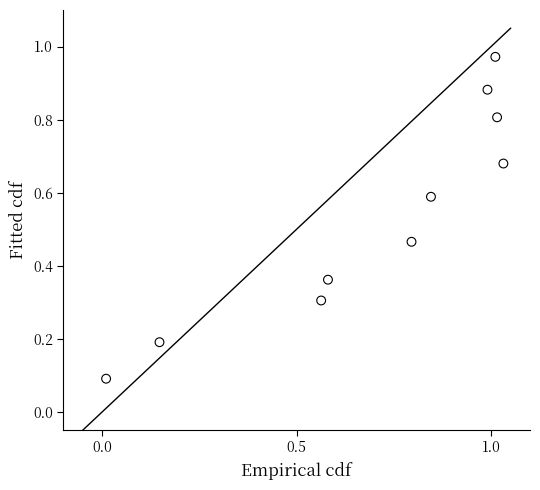

Count the number of points in this scatter plot.

10